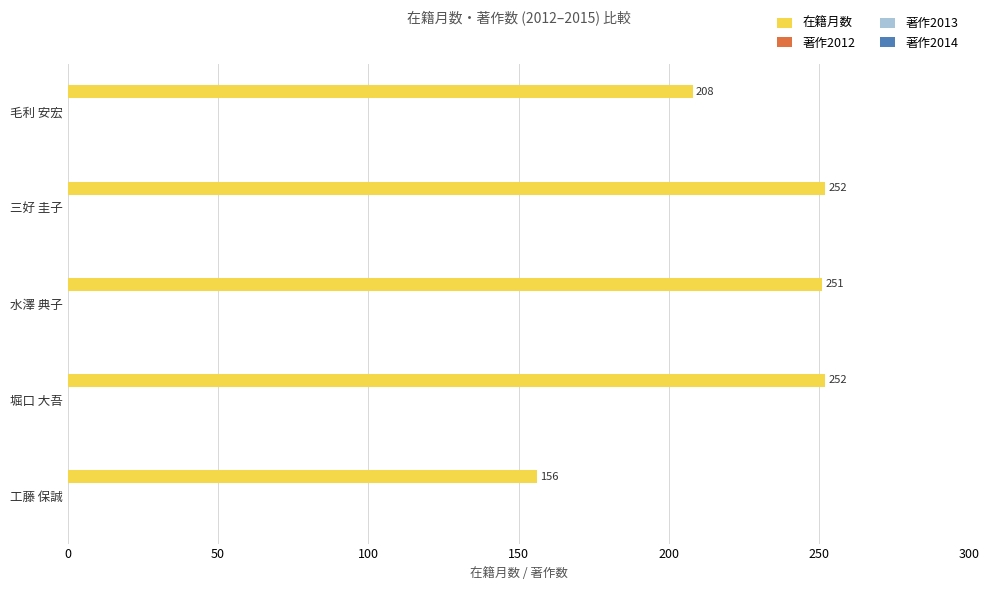

What is the difference between the maximum and minimum values?

96